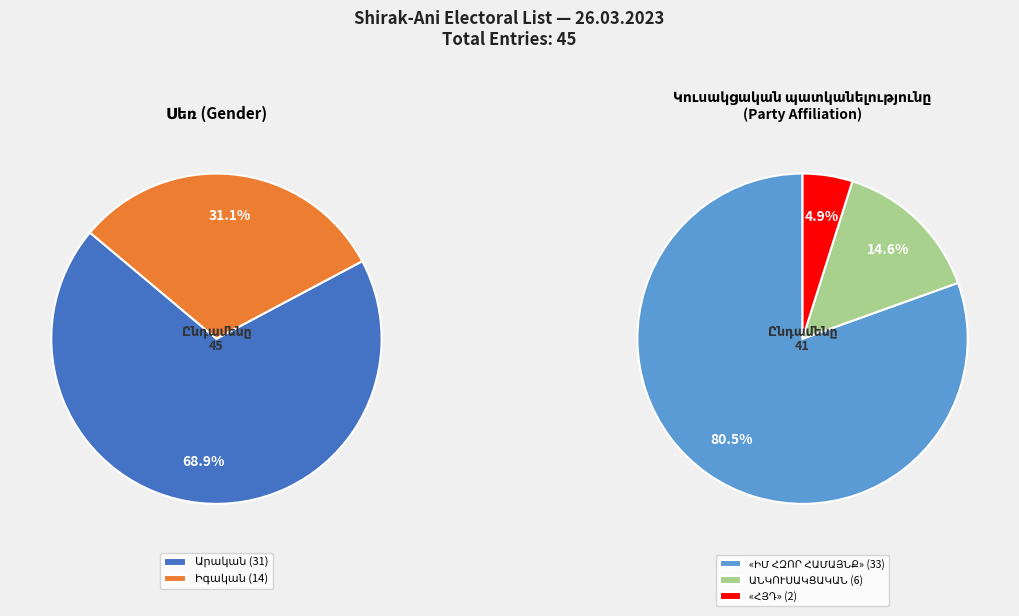

Which slice is the smallest?

«ՀԱՅ ՅԵՂԱՓՈԽԱԿԱՆ ԴԱՇՆԱԿՑՈՒԹՅՈՒՆ» ԿՈՒՍԱԿՑՈՒԹՅՈՒՆ